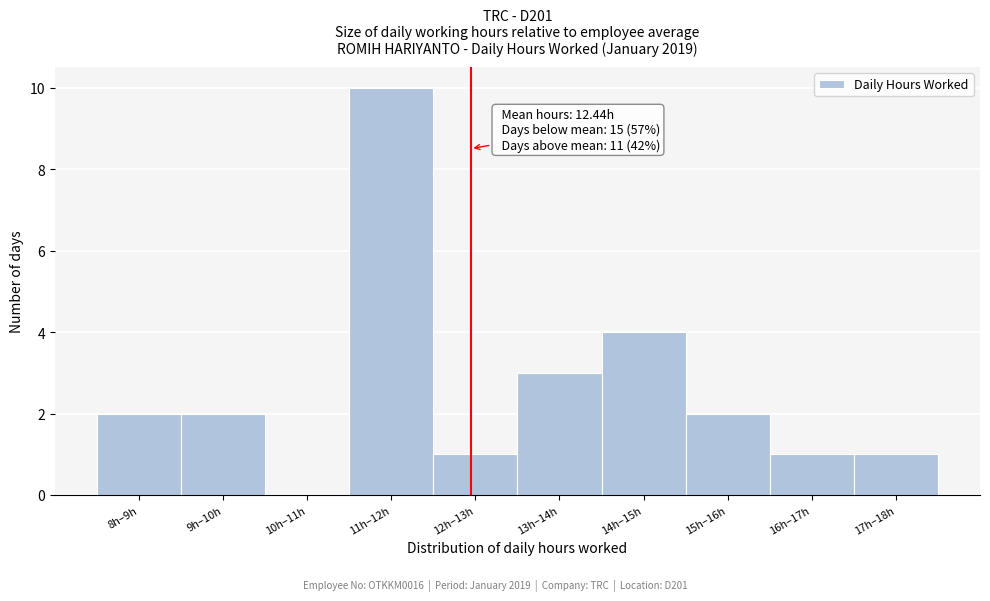

Reading left to right, list all the values displayed in this chart.

8h–9h=2	9h–10h=2	10h–11h=0	11h–12h=10	12h–13h=1	13h–14h=3	14h–15h=4	15h–16h=2	16h–17h=1	17h–18h=1